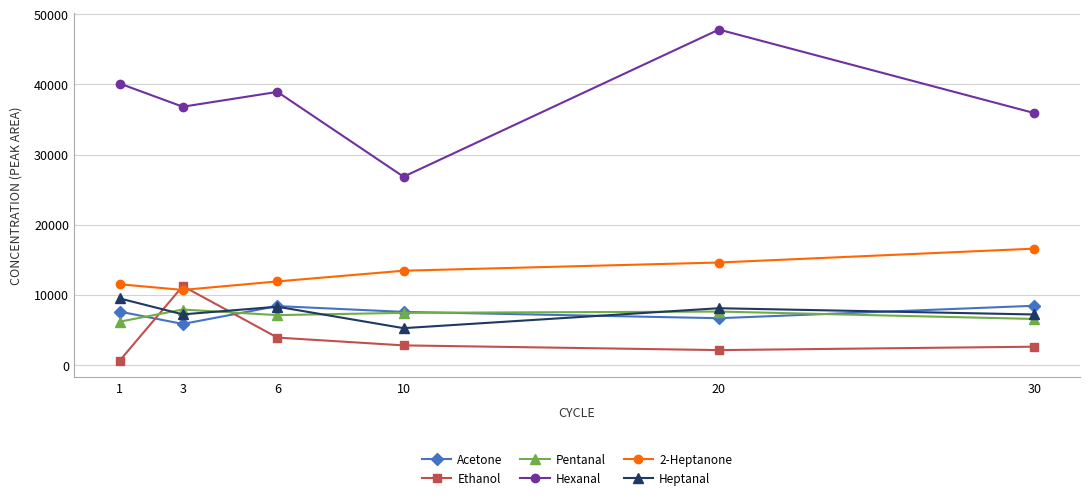

What is the minimum value shown in the chart?

601.8